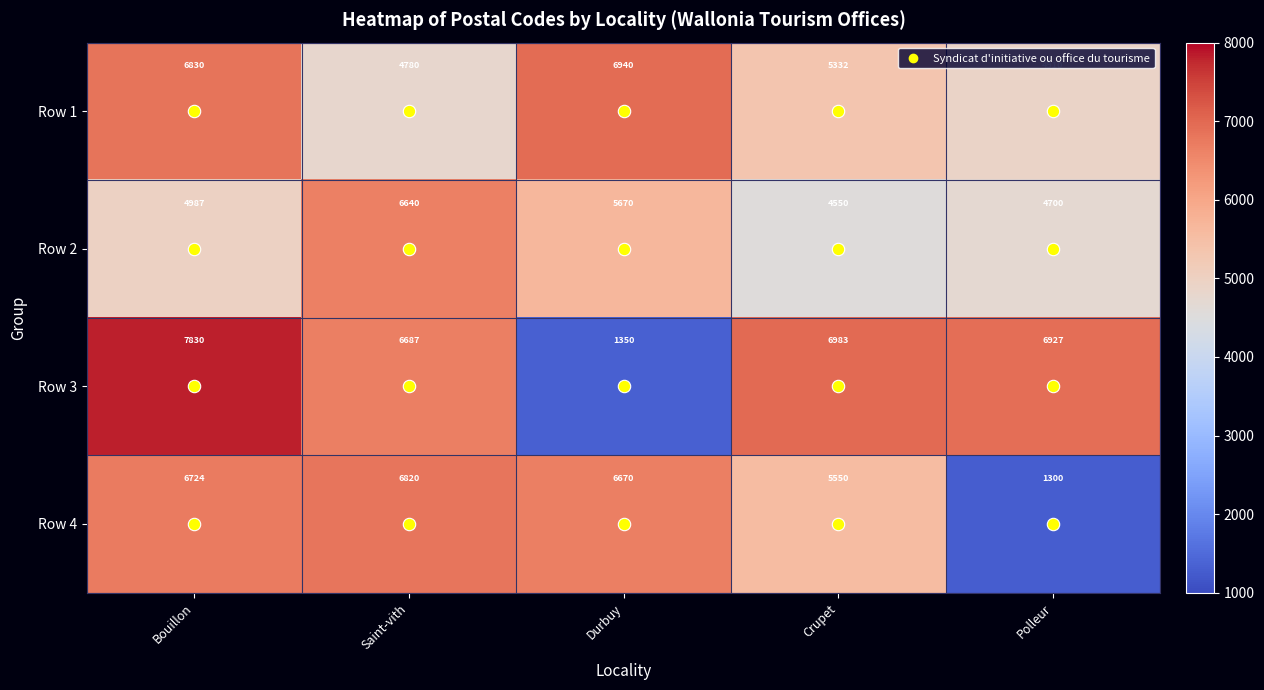

What is the total value across all series at Polleur?

17837